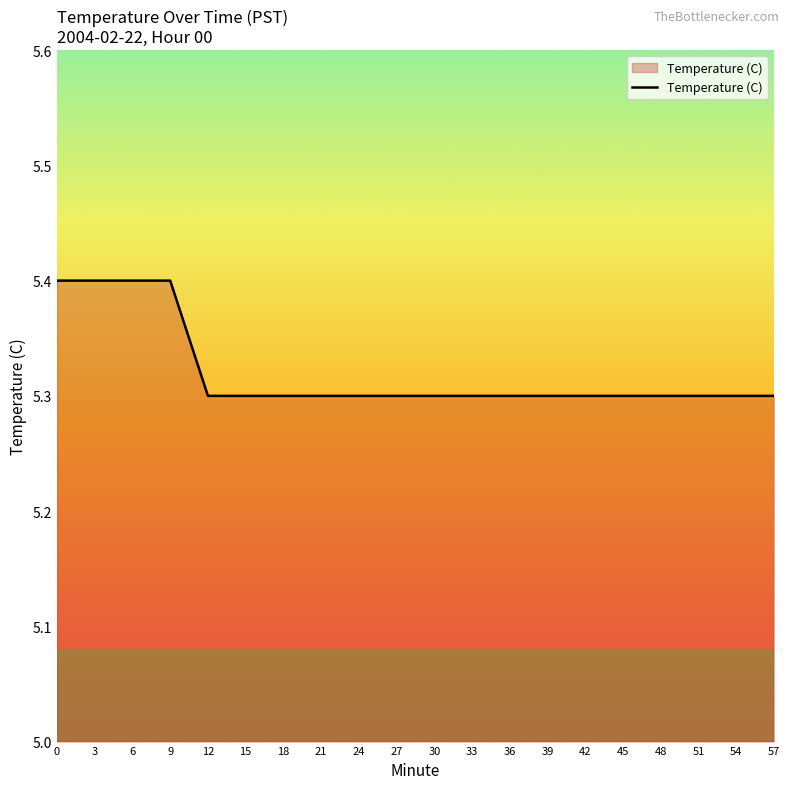

Which has a higher value, 54 or 9?

9